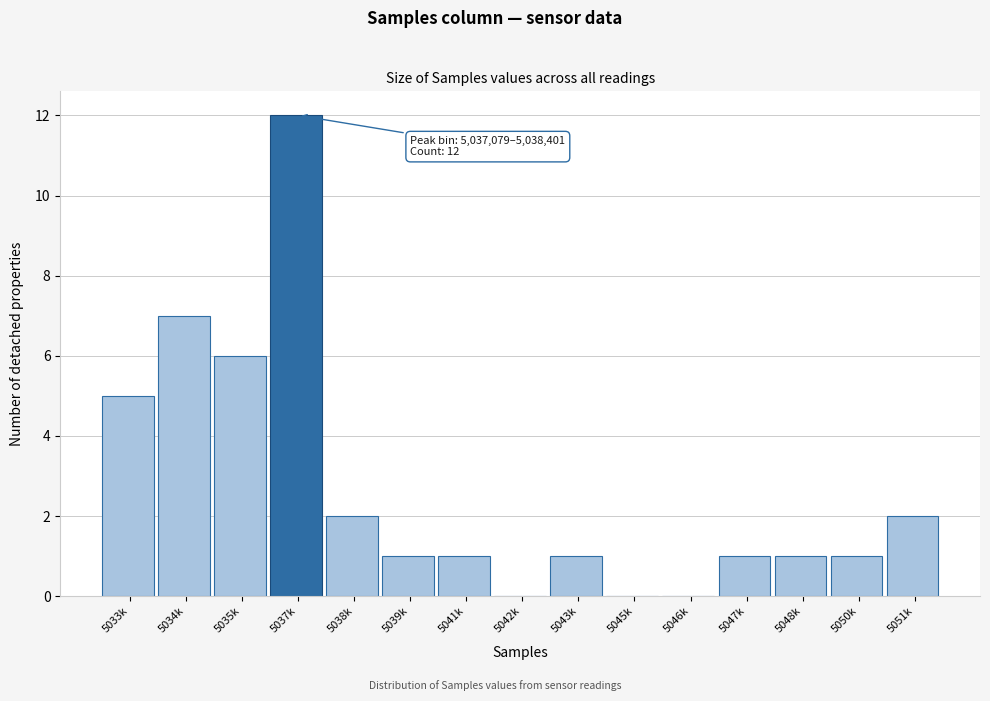

Reading left to right, list all the values displayed in this chart.

5033k=5	5034k=7	5035k=6	5037k=12	5038k=2	5039k=1	5041k=1	5042k=0	5043k=1	5045k=0	5046k=0	5047k=1	5048k=1	5050k=1	5051k=2